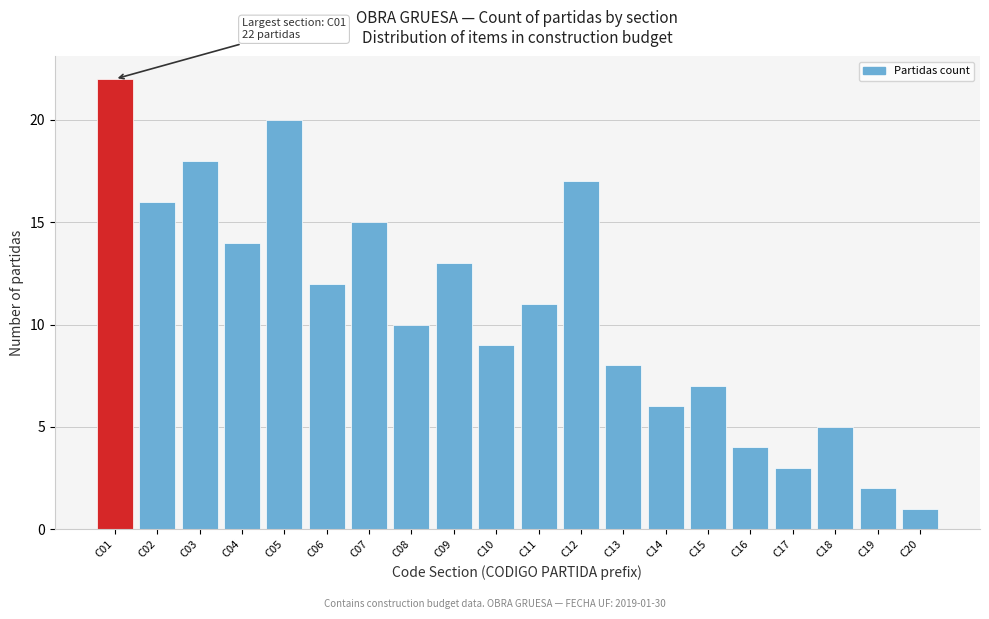

Reading right to left, list all the values displayed in this chart.

C20=1	C19=2	C18=5	C17=3	C16=4	C15=7	C14=6	C13=8	C12=17	C11=11	C10=9	C09=13	C08=10	C07=15	C06=12	C05=20	C04=14	C03=18	C02=16	C01=22